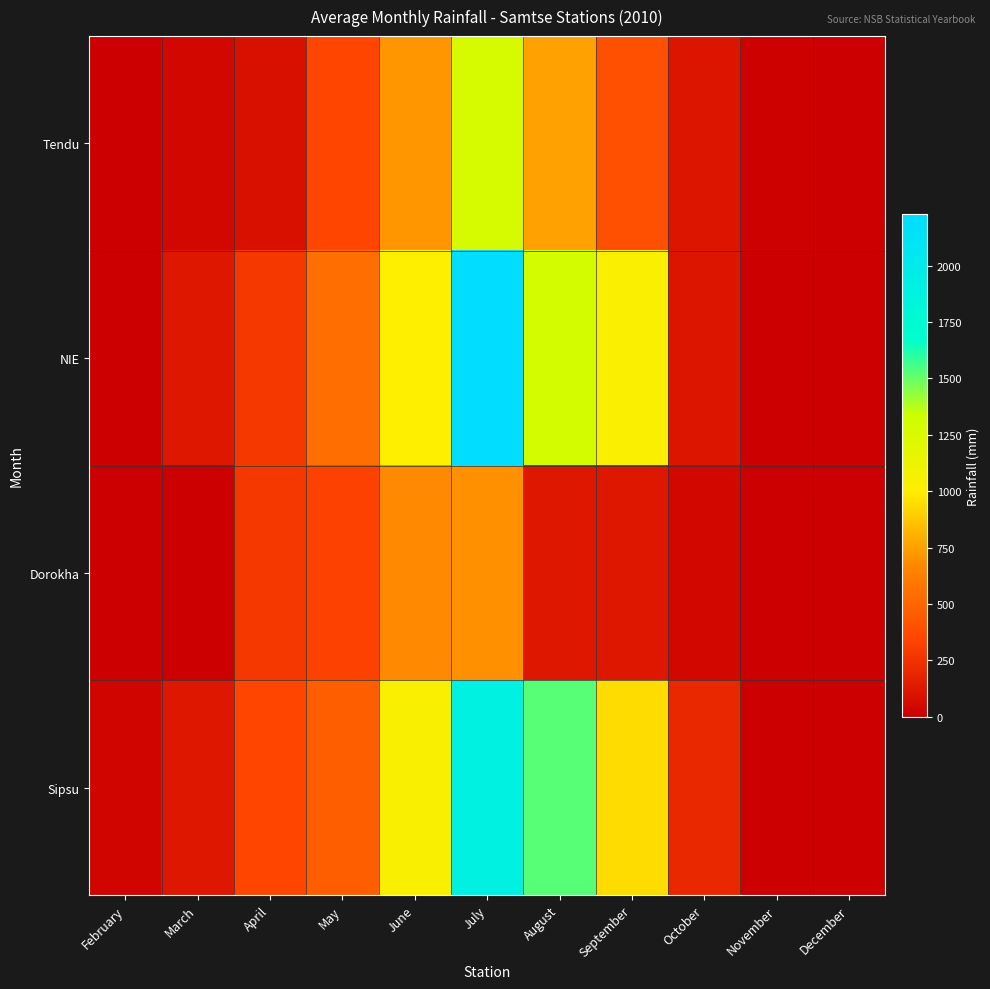

At which category is the sum across all series the highest?

July